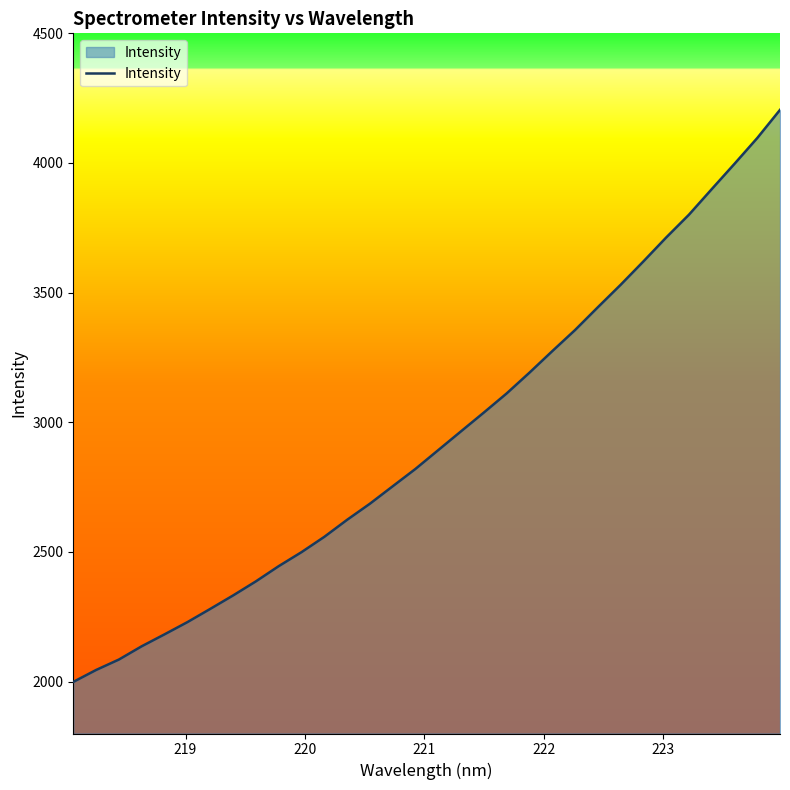

What is the difference between the maximum and minimum values?

2206.0